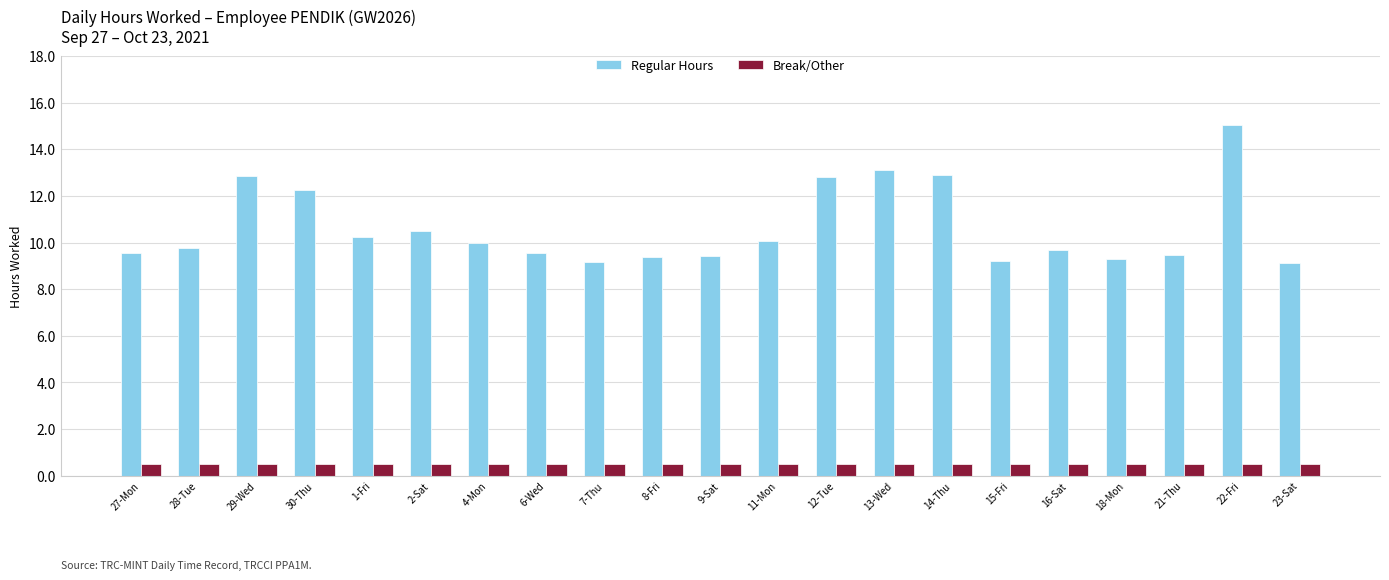

List the series in order of their overall mean, lowest first.

Break/Other, Regular Hours